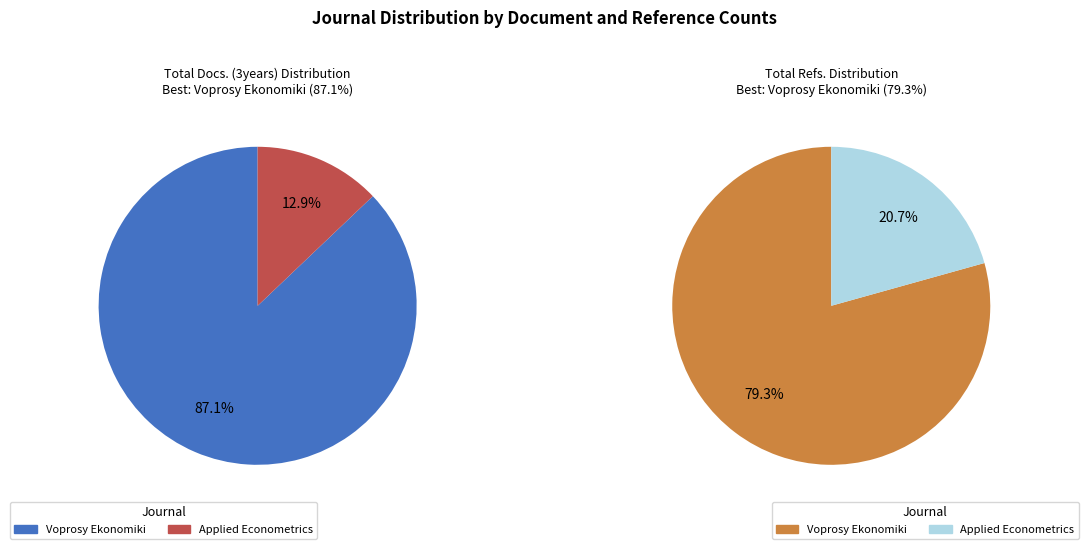

To the nearest percent, what is the combined percentage of Applied Econometrics and Voprosy Ekonomiki?

100%